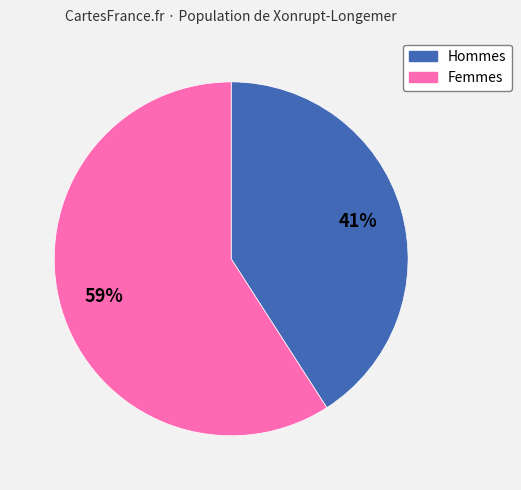

Which slice is the largest?

Femmes